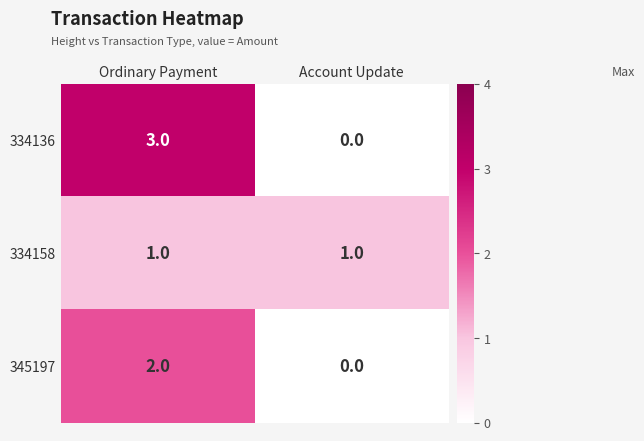

Between Ordinary Payment and Account Update, which series saw the biggest shift?

334136